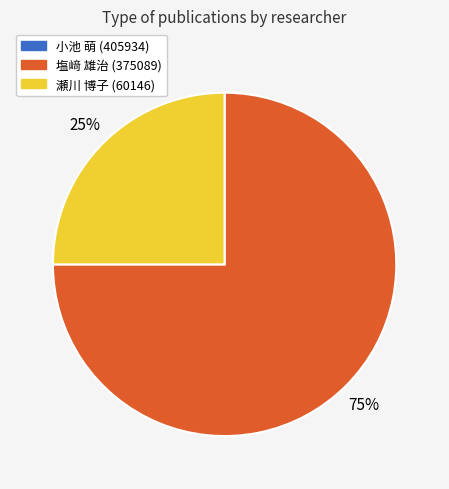

Is there any slice that represents more than half of the pie?

Yes